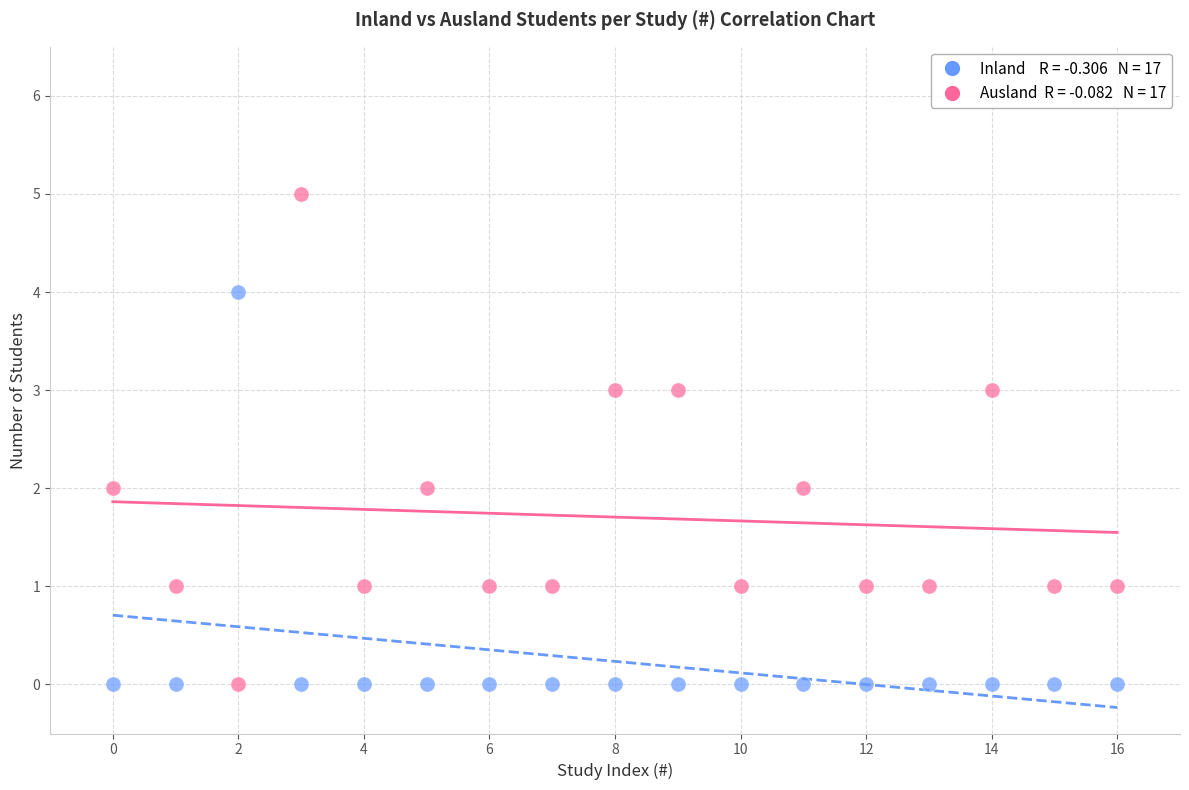

Across all data points, what is the range of Y values (max minus min)?

5